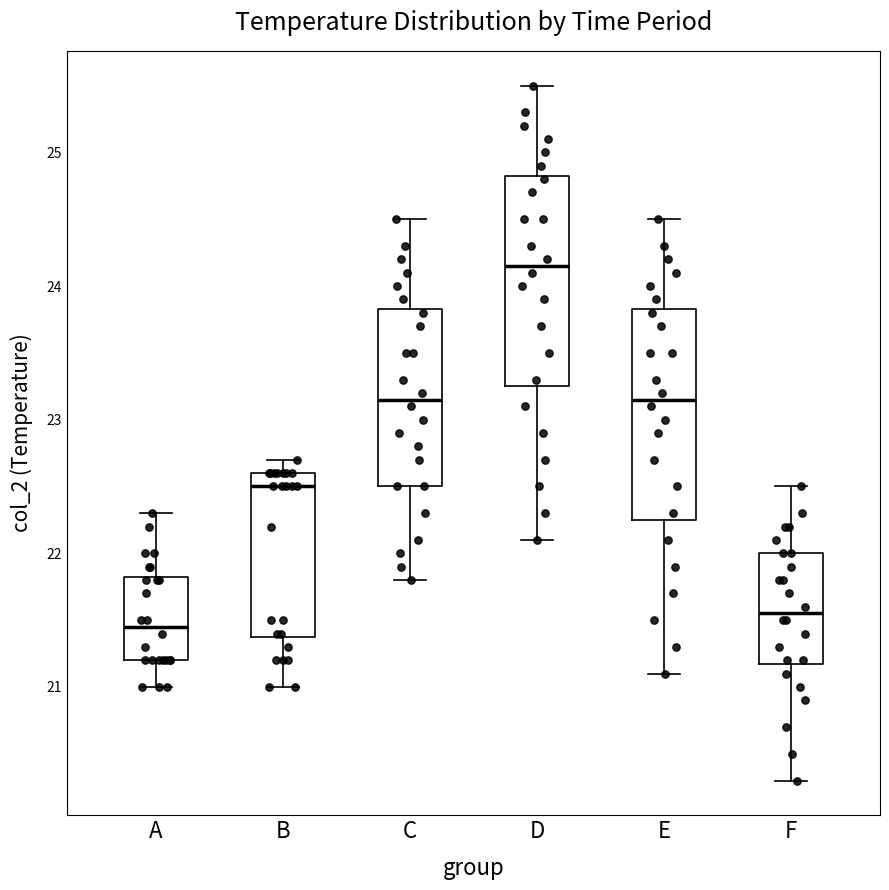

Which box has the lowest median line?

A